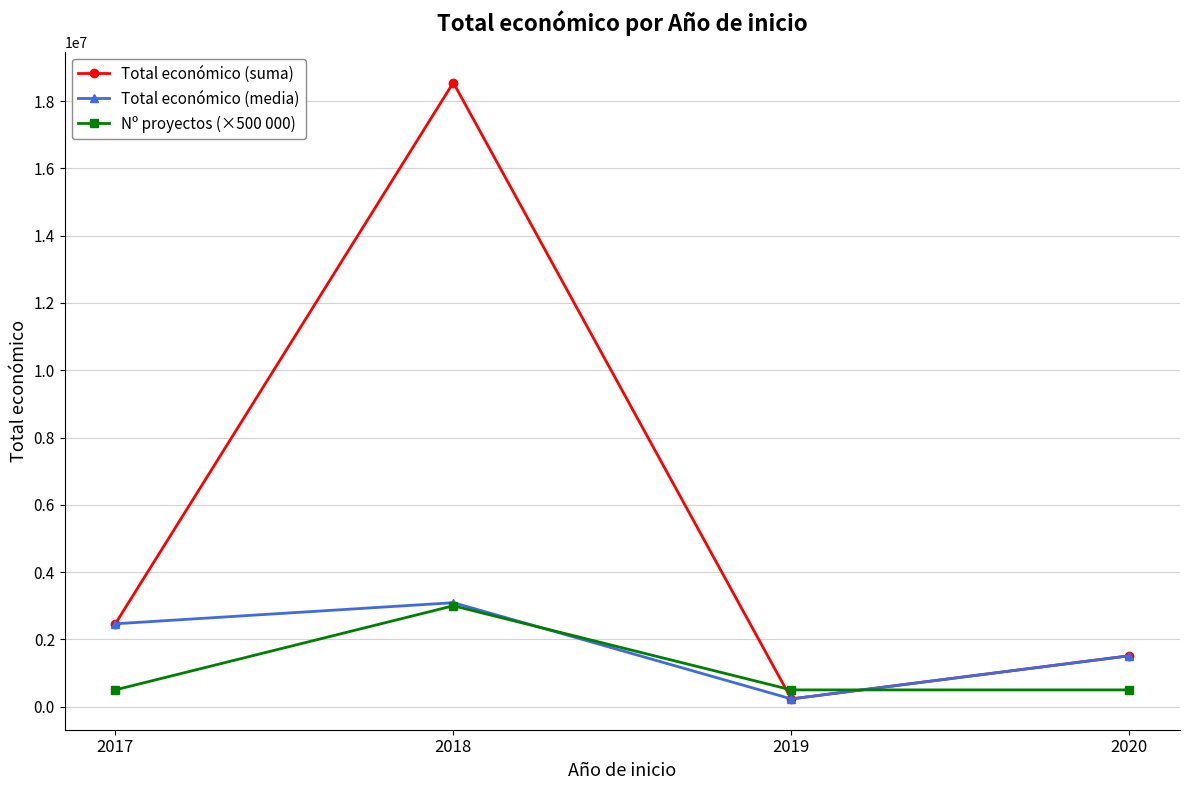

Rank the categories by Total económico (media) value from lowest to highest.

2019, 2020, 2017, 2018